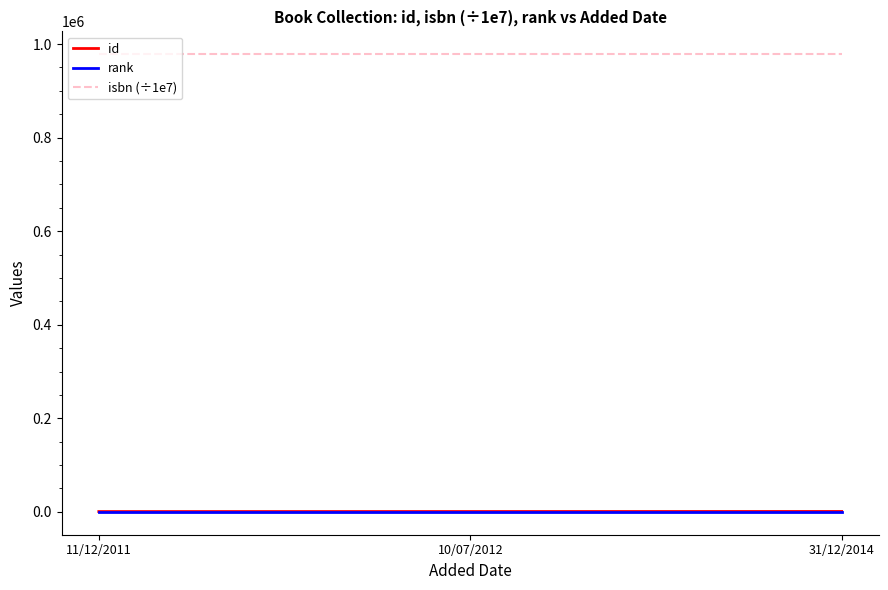

The value of isbn (÷1e7) at 10/07/2012 is 1751918.1. True or false?

False